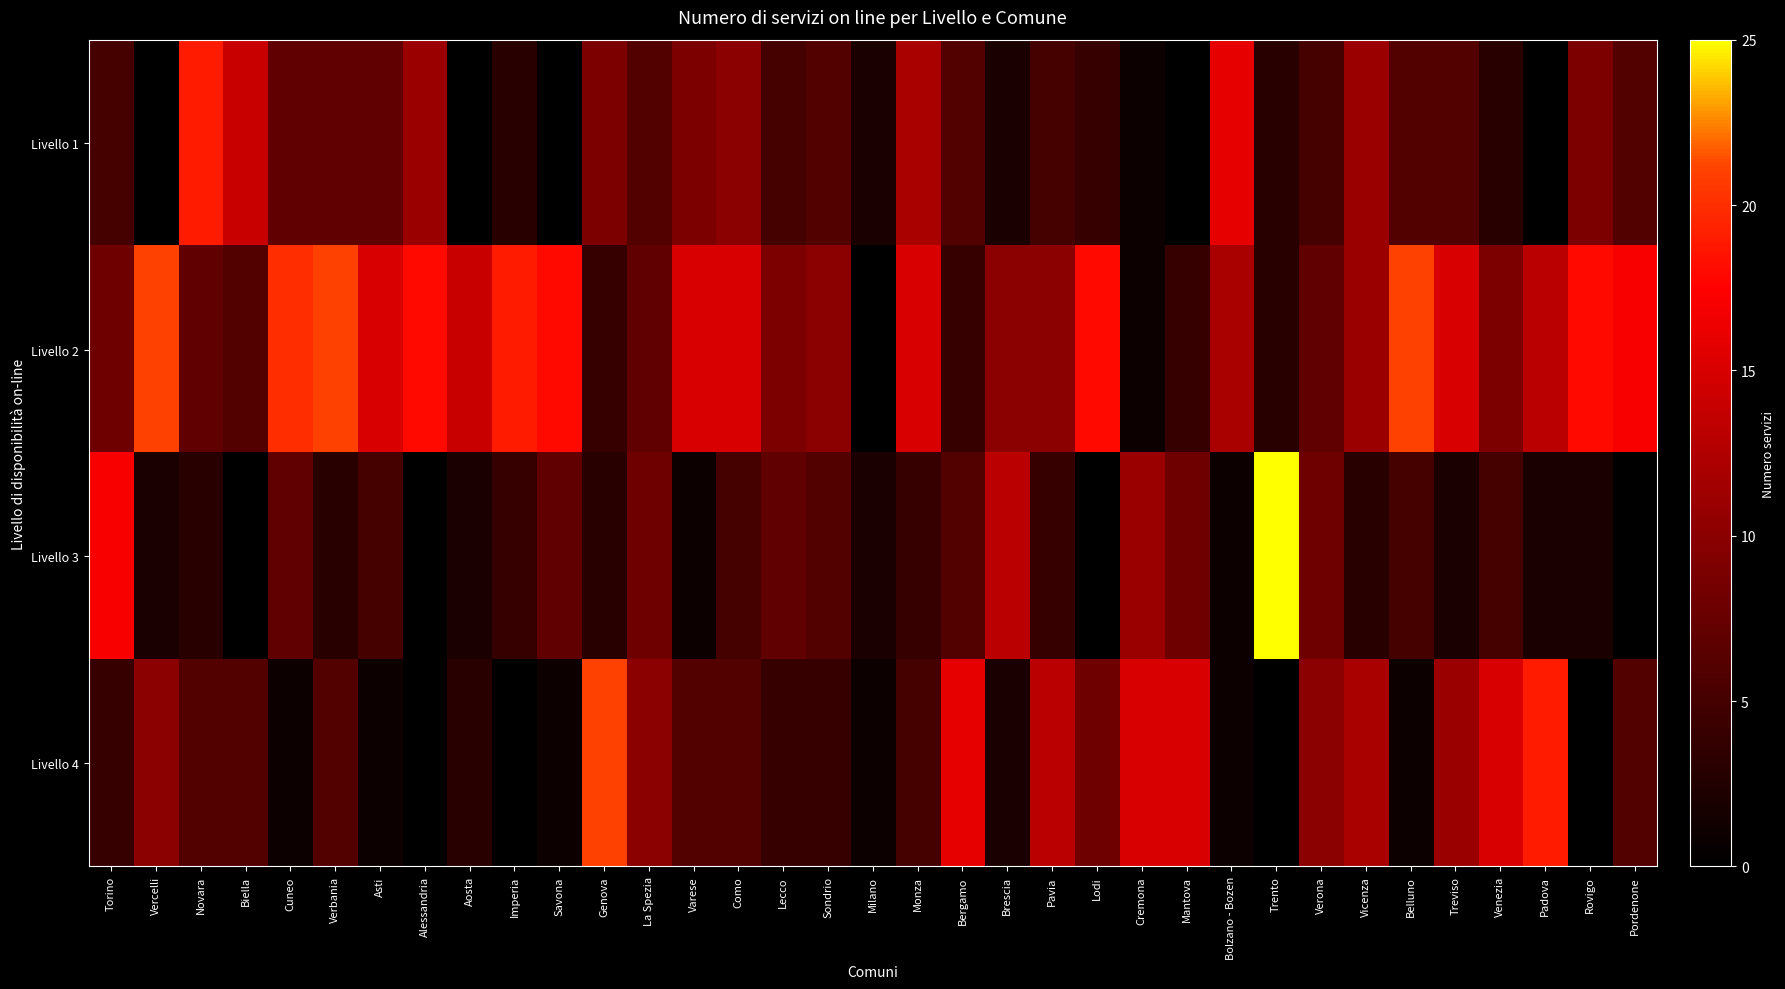

Reading left to right, transcribe all the data shown in this chart.

Livello 1: Torino=5	Vercelli=0	Novara=19	Biella=14	Cuneo=7	Verbania=7	Asti=7	Alessandria=11	Aosta=0	Imperia=3	Savona=0	Genova=9	La Spezia=6	Varese=9	Como=10	Lecco=5	Sondrio=6	Milano=2	Monza=12	Bergamo=6	Brescia=2	Pavia=5	Lodi=4	Cremona=1	Mantova=0	Bolzano - Bozen=16	Trento=3	Verona=5	Vicenza=11	Belluno=6	Treviso=6	Venezia=3	Padova=0	Rovigo=9	Pordenone=6
Livello 2: Torino=8	Vercelli=21	Novara=7	Biella=6	Cuneo=20	Verbania=21	Asti=15	Alessandria=18	Aosta=14	Imperia=19	Savona=18	Genova=4	La Spezia=7	Varese=15	Como=15	Lecco=9	Sondrio=10	Milano=0	Monza=15	Bergamo=4	Brescia=10	Pavia=10	Lodi=18	Cremona=1	Mantova=4	Bolzano - Bozen=12	Trento=3	Verona=7	Vicenza=11	Belluno=21	Treviso=15	Venezia=9	Padova=13	Rovigo=18	Pordenone=17
Livello 3: Torino=17	Vercelli=2	Novara=3	Biella=0	Cuneo=7	Verbania=3	Asti=5	Alessandria=0	Aosta=2	Imperia=4	Savona=7	Genova=3	La Spezia=8	Varese=1	Como=5	Lecco=7	Sondrio=6	Milano=2	Monza=4	Bergamo=6	Brescia=13	Pavia=4	Lodi=0	Cremona=11	Mantova=8	Bolzano - Bozen=1	Trento=25	Verona=8	Vicenza=3	Belluno=5	Treviso=2	Venezia=5	Padova=2	Rovigo=2	Pordenone=0
Livello 4: Torino=4	Vercelli=10	Novara=6	Biella=6	Cuneo=1	Verbania=6	Asti=1	Alessandria=0	Aosta=3	Imperia=0	Savona=1	Genova=21	La Spezia=10	Varese=6	Como=6	Lecco=4	Sondrio=4	Milano=1	Monza=5	Bergamo=16	Brescia=2	Pavia=13	Lodi=8	Cremona=15	Mantova=15	Bolzano - Bozen=1	Trento=0	Verona=10	Vicenza=12	Belluno=1	Treviso=11	Venezia=15	Padova=19	Rovigo=0	Pordenone=6